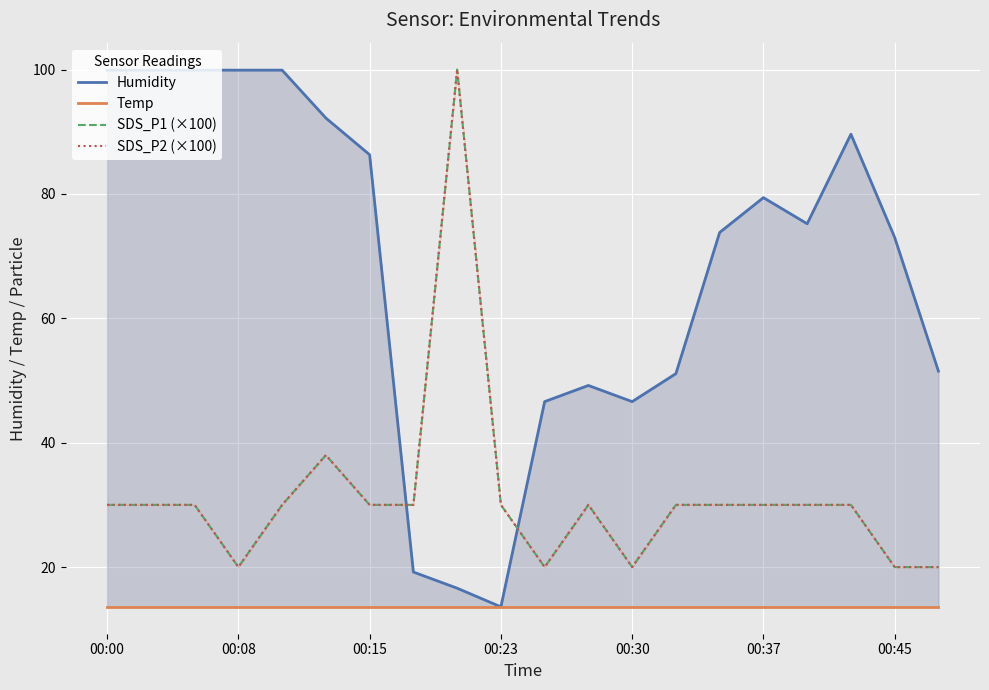

What are all the series names shown in the legend?

Humidity, Temp, SDS_P1 (×100), SDS_P2 (×100)